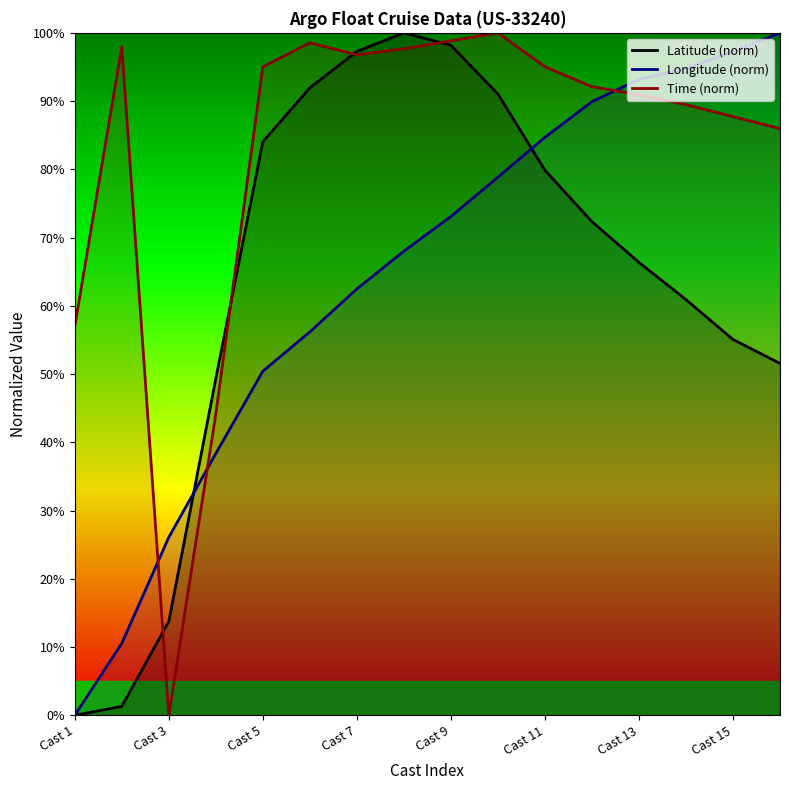

True or false: Latitude (norm) and Time (norm) cross at least once.

True